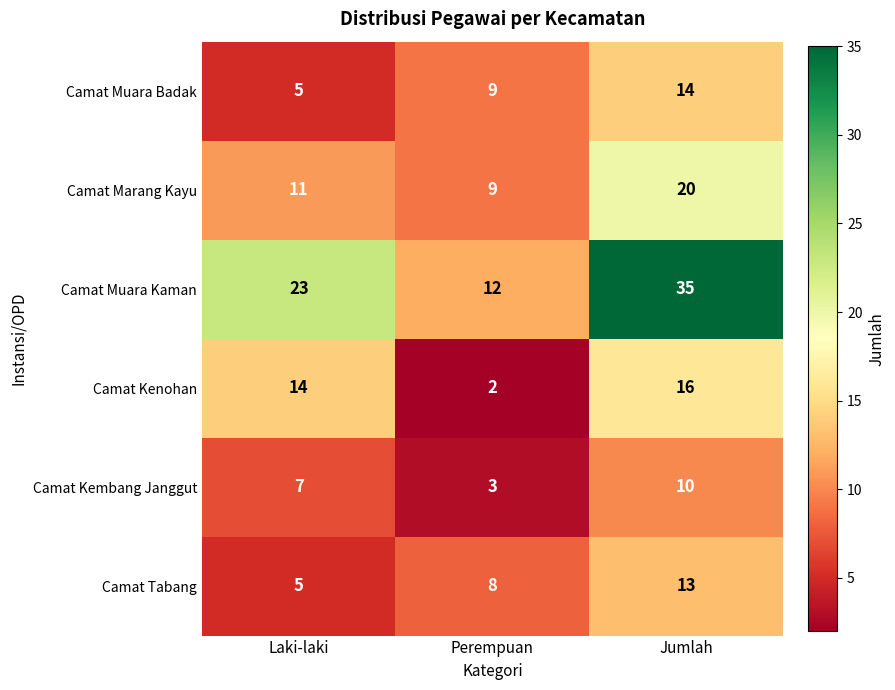

How many data points in Camat Muara Badak are less than 9?

1